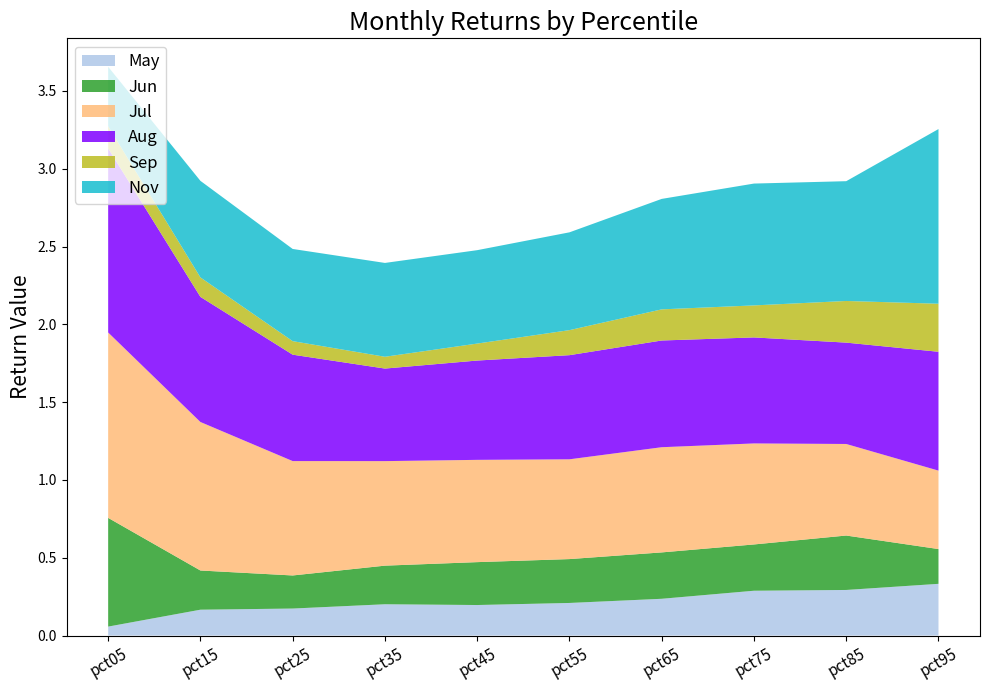

Reading right to left, extract all data points from this chart.

May: 0.3	0.3	0.3	0.2	0.2	0.2	0.2	0.2	0.2	0.1
Jun: 0.2	0.3	0.3	0.3	0.3	0.3	0.2	0.2	0.3	0.7
Jul: 0.5	0.6	0.6	0.7	0.6	0.7	0.7	0.7	1.0	1.2
Aug: 0.8	0.7	0.7	0.7	0.7	0.6	0.6	0.7	0.8	1.2
Sep: 0.3	0.3	0.2	0.2	0.2	0.1	0.1	0.1	0.1	0.1
Nov: 1.1	0.8	0.8	0.7	0.6	0.6	0.6	0.6	0.6	0.4